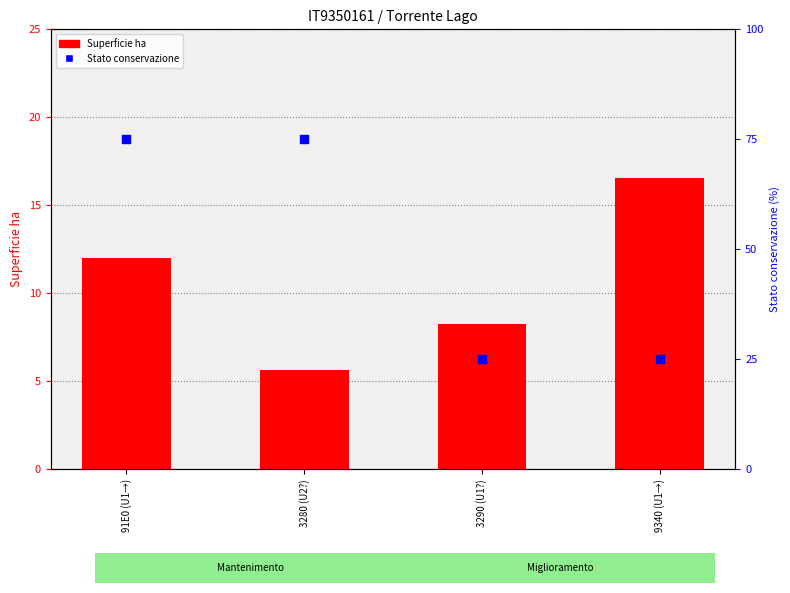

Is the value of Stato conservazione (B=75, C=25) at 3290 (U1?) greater than the value of Superficie ha at 91E0 (U1→)?

Yes